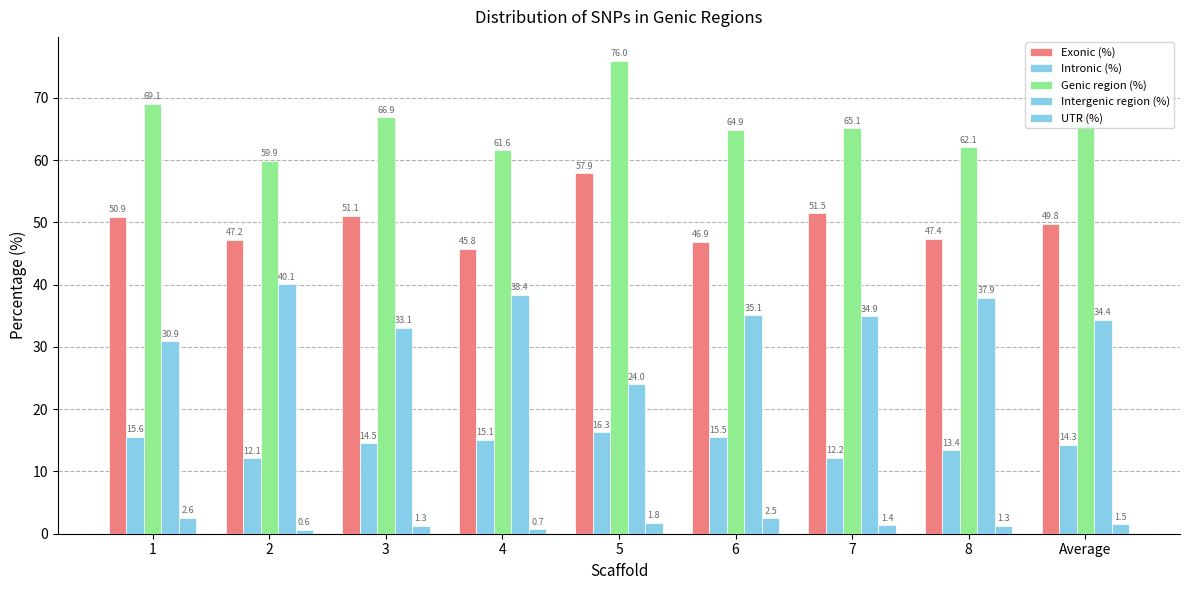

What is the difference between the Intergenic region (%) values at 8 and 3?

4.8